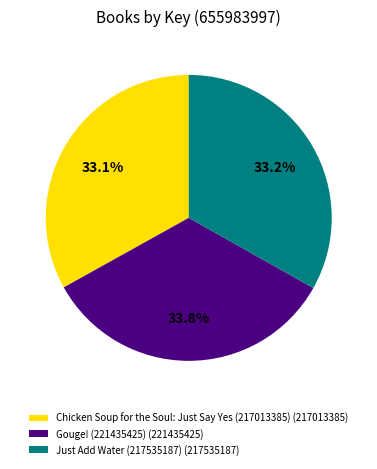

The Chicken Soup for the Soul: Just Say Yes (217013385) slice represents 33% of the pie. True or false?

True